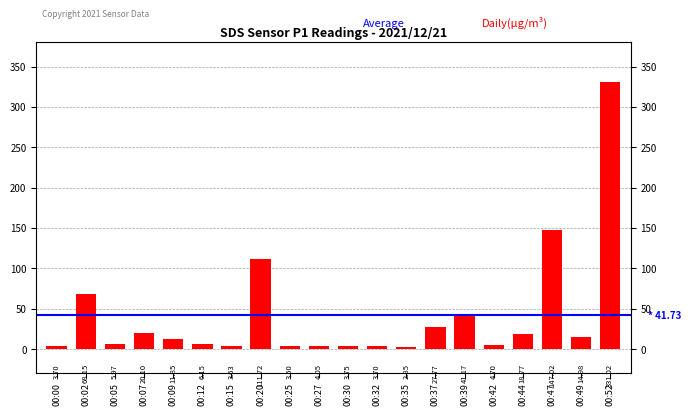

Approximately how many times larger is the value at 00:47 compared to 00:15?

40.5